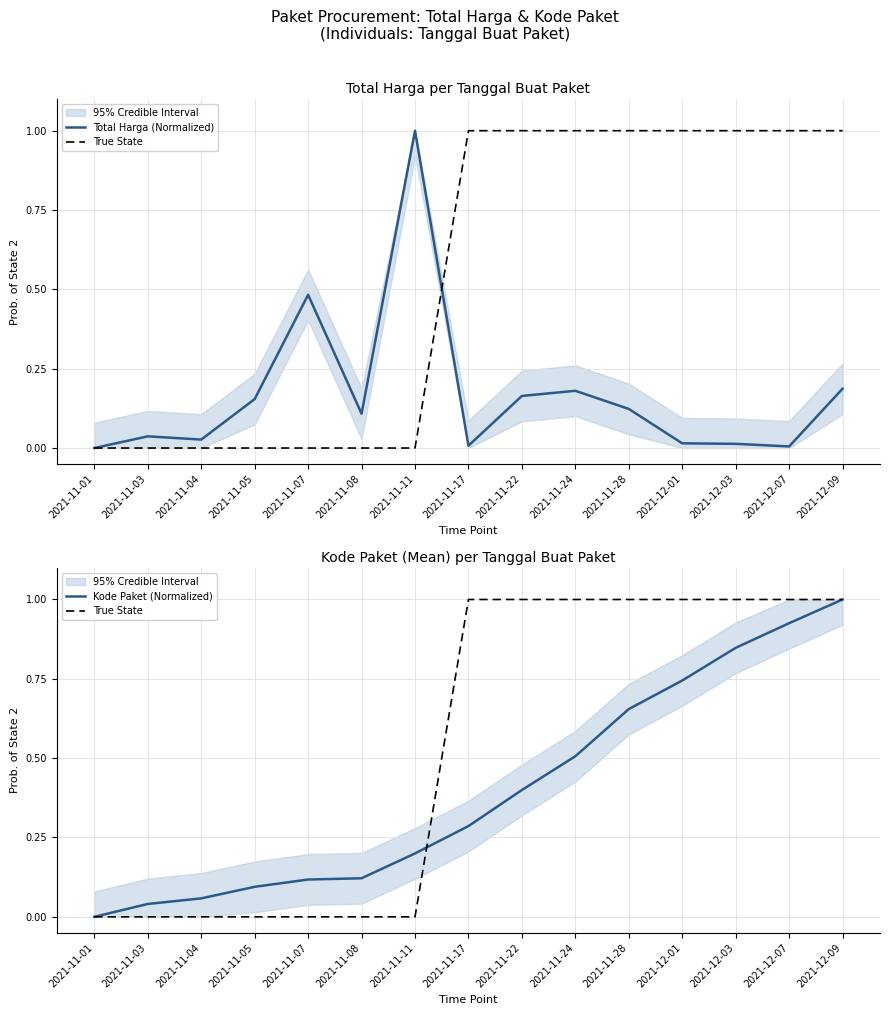

What is the sum of the Total Harga (Normalized) values at 2021-11-08 and 2021-12-07?

0.1